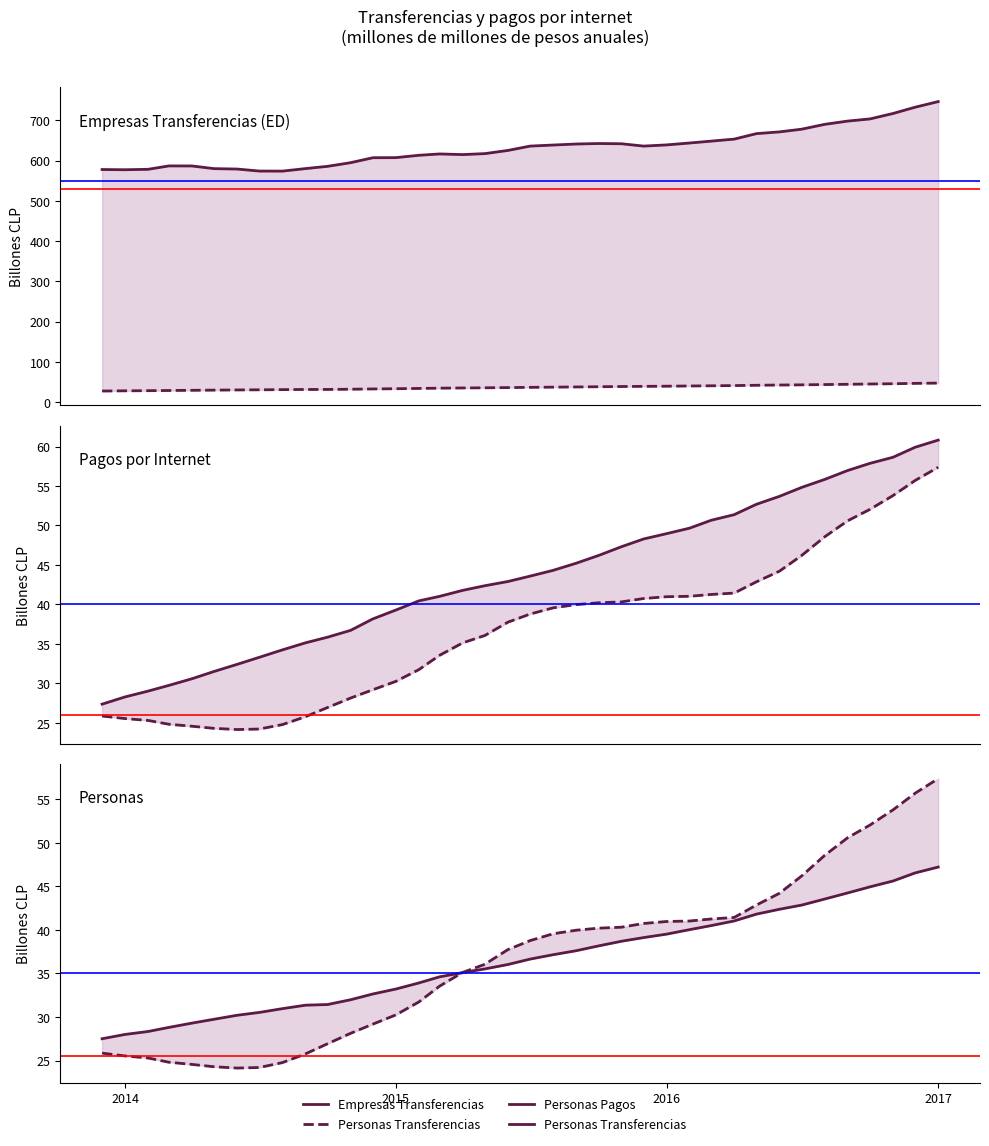

Does the chart have visible grid lines?

No